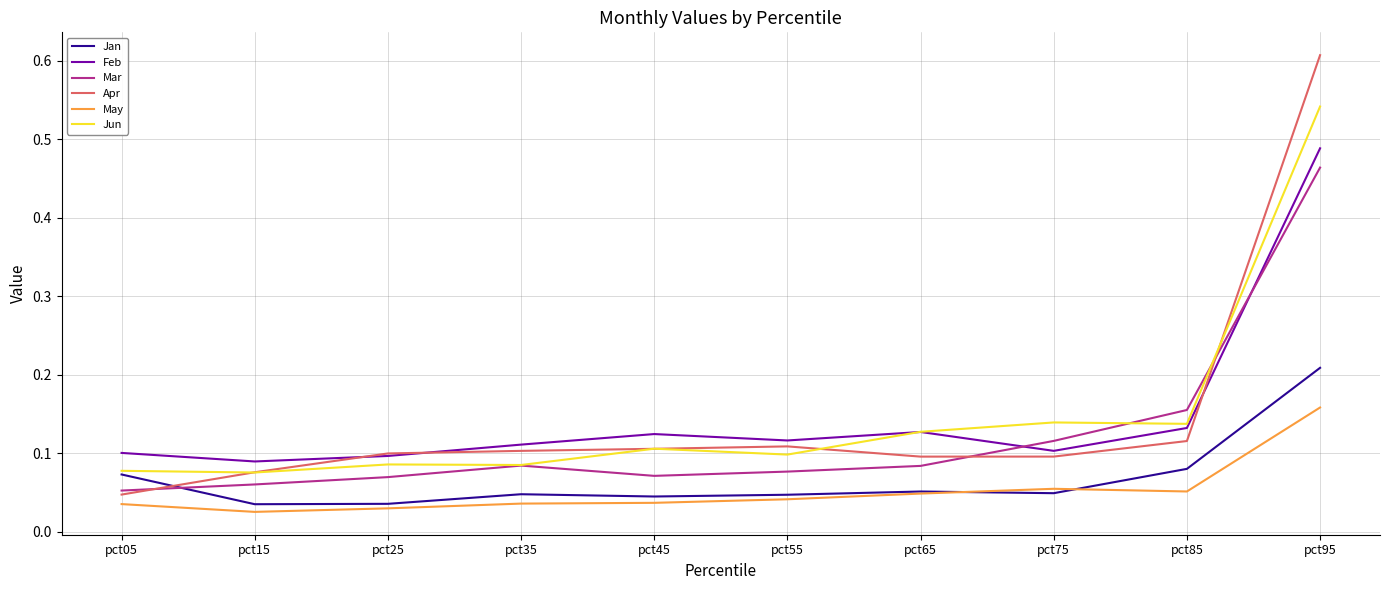

Is the value of Jun at pct85 greater than the value of Apr at pct25?

Yes